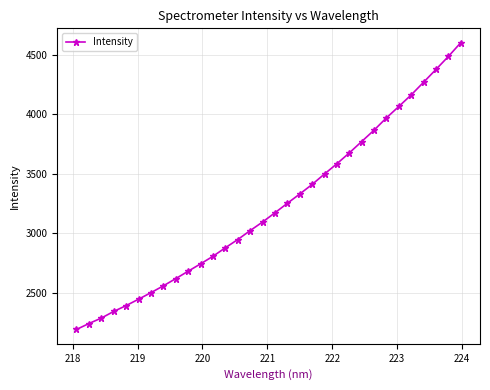

How many data points are less than 3173?

16